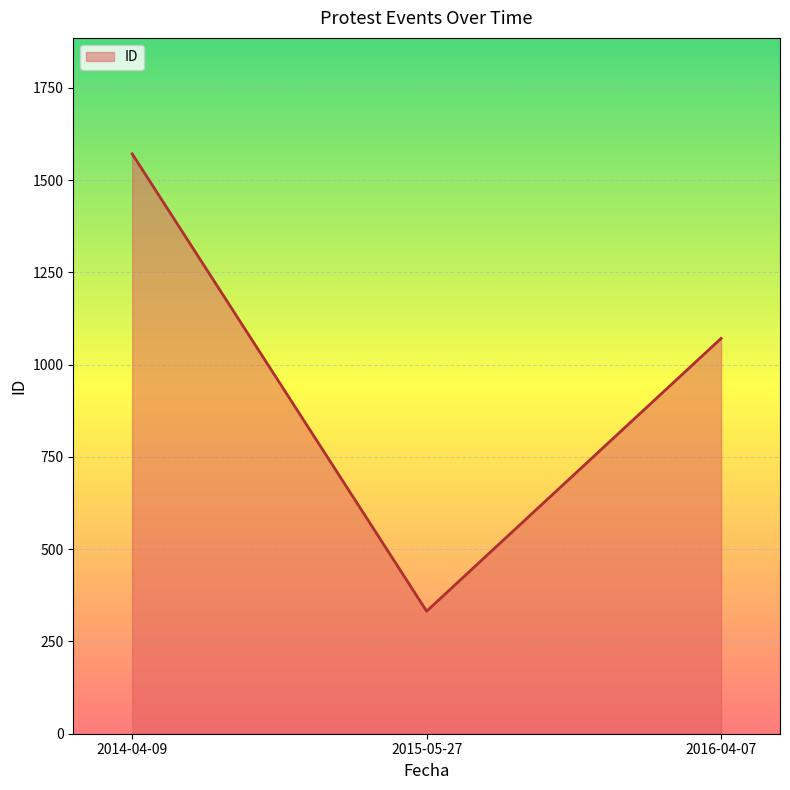

List the labels in order of value, smallest first.

2015-05-27, 2016-04-07, 2014-04-09